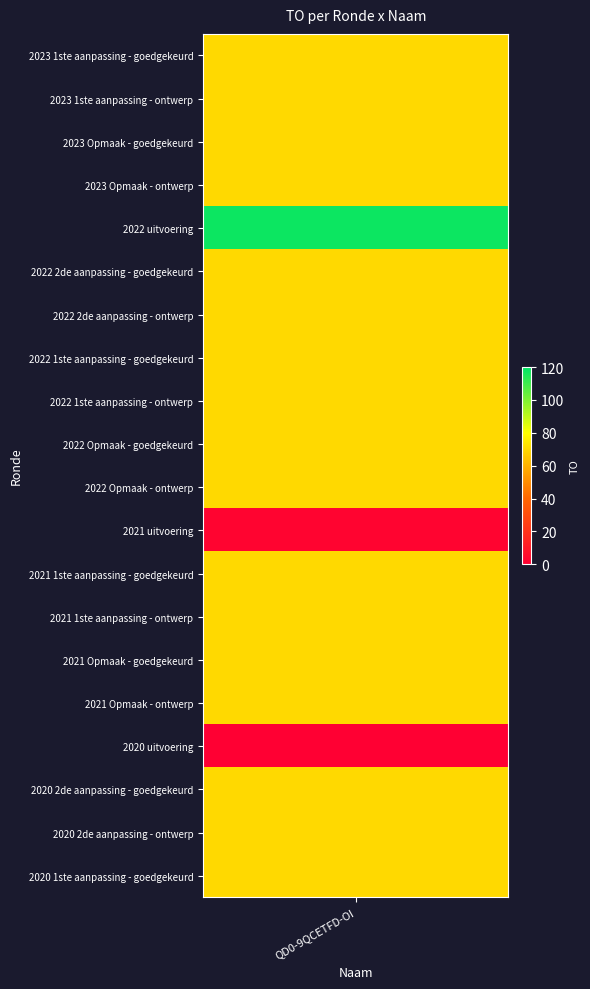

What is the average value?

67